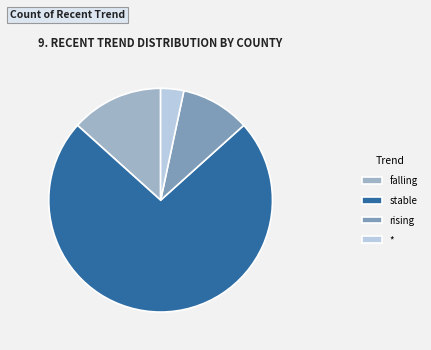

How many slices are in this pie chart?

4